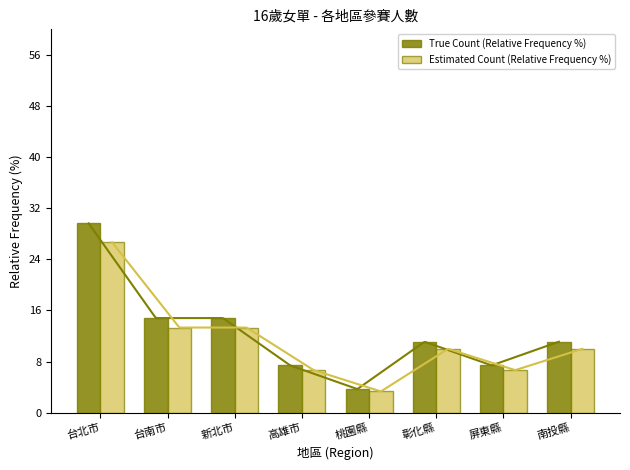

Rank the series at 桃園縣 from lowest to highest value.

Estimated Count (Relative Frequency %), True Count (Relative Frequency %)